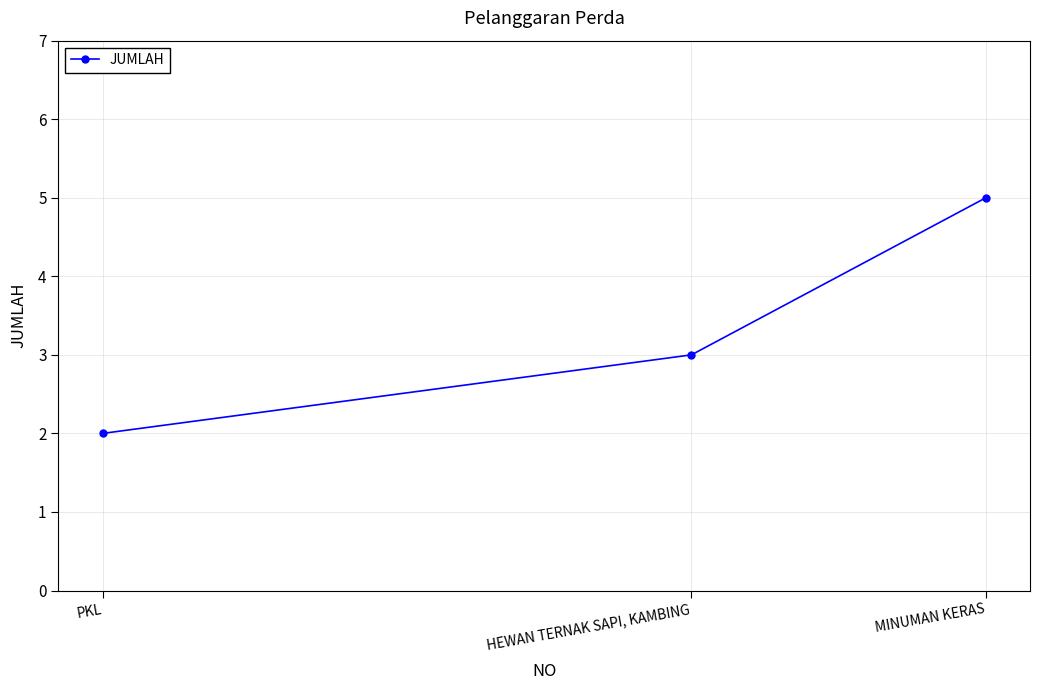

List the labels in order of value, largest first.

MINUMAN KERAS, HEWAN TERNAK SAPI, KAMBING, PKL